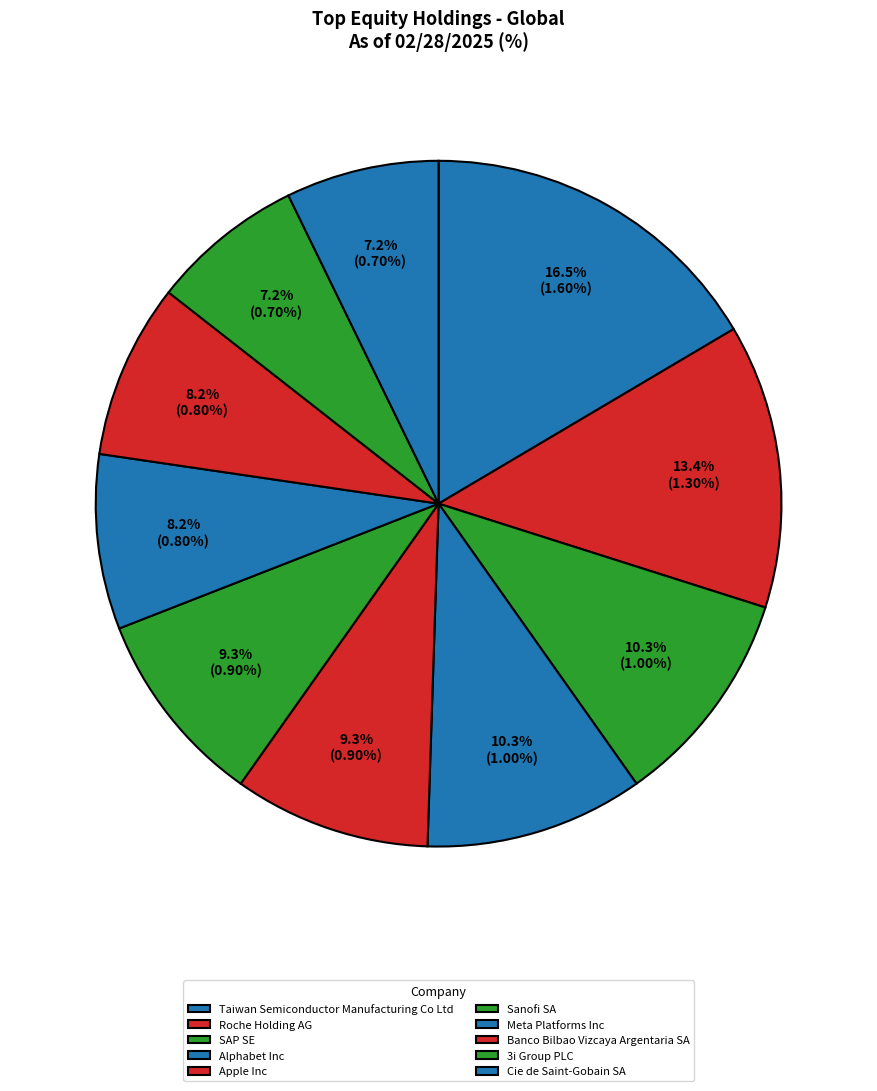

How many segments does this pie chart have?

10